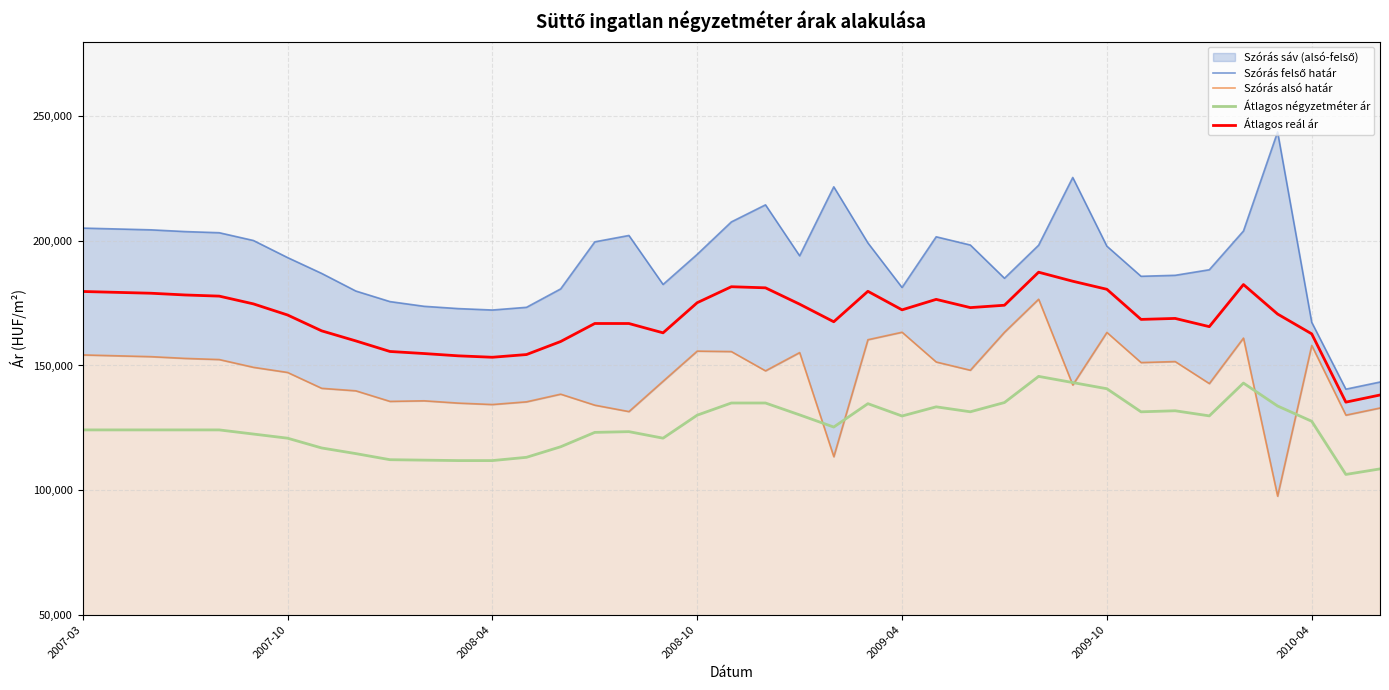

What is the sum of all Átlagos négyzetméter ár values?

4902765